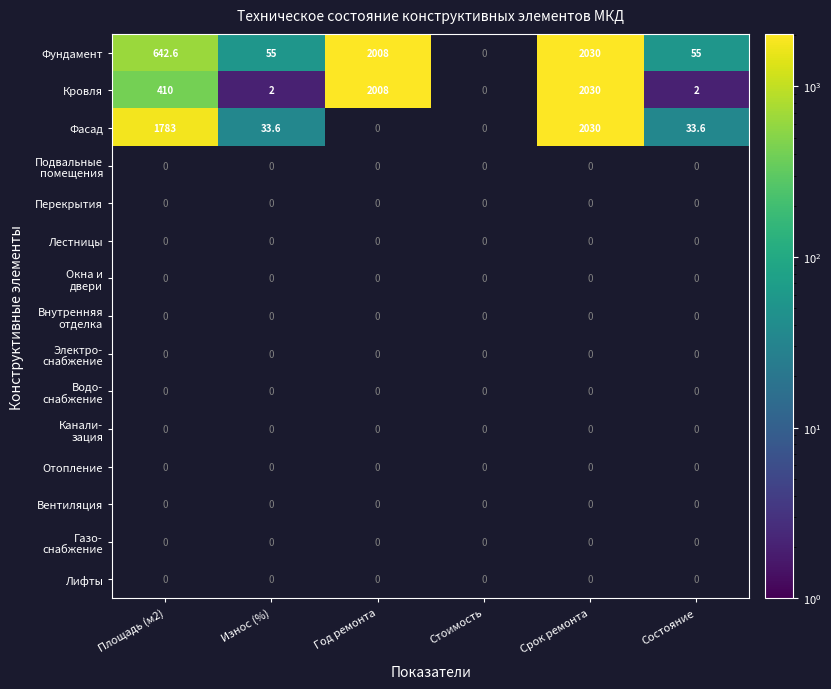

The value of Кровля at Срок ремонта is 875.8. True or false?

False